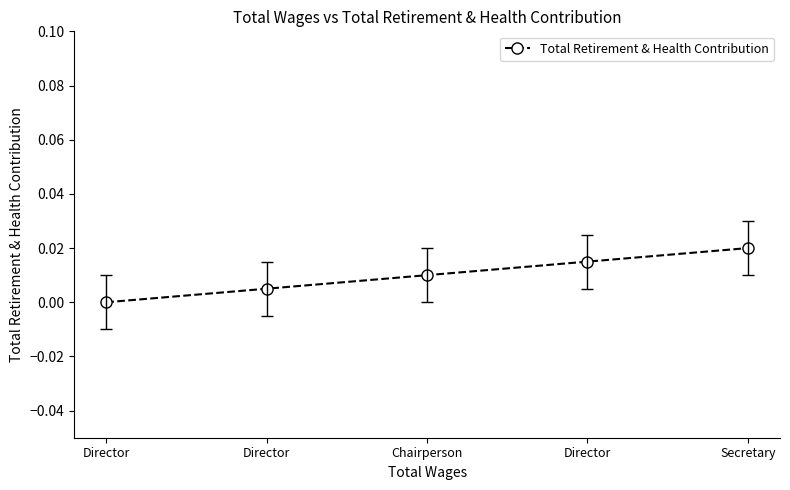

Rank the categories by value from highest to lowest.

Secretary, Director, Chairperson, Director, Director